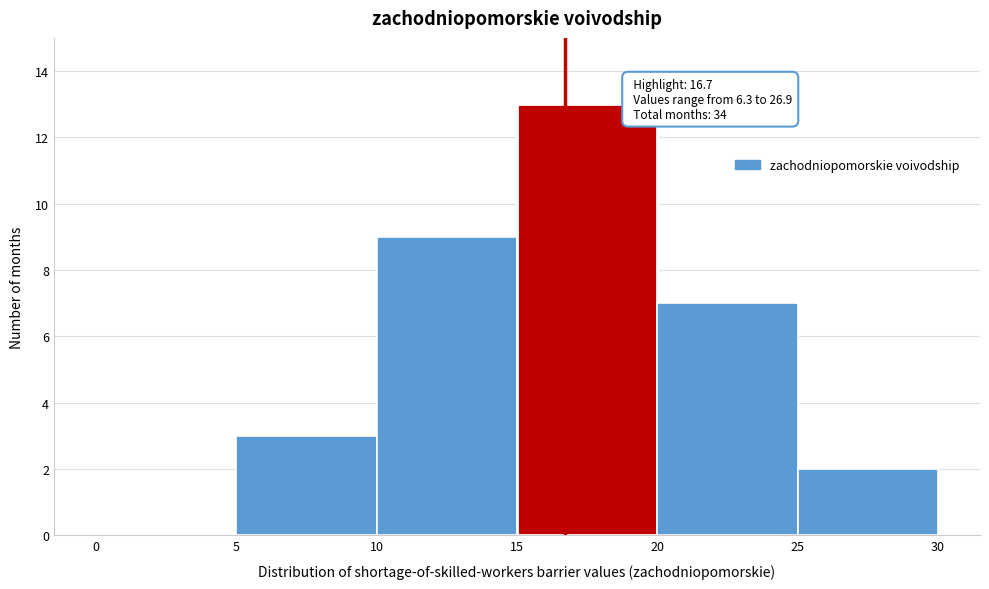

Which range on the x-axis has the tallest bar?

15 to 20